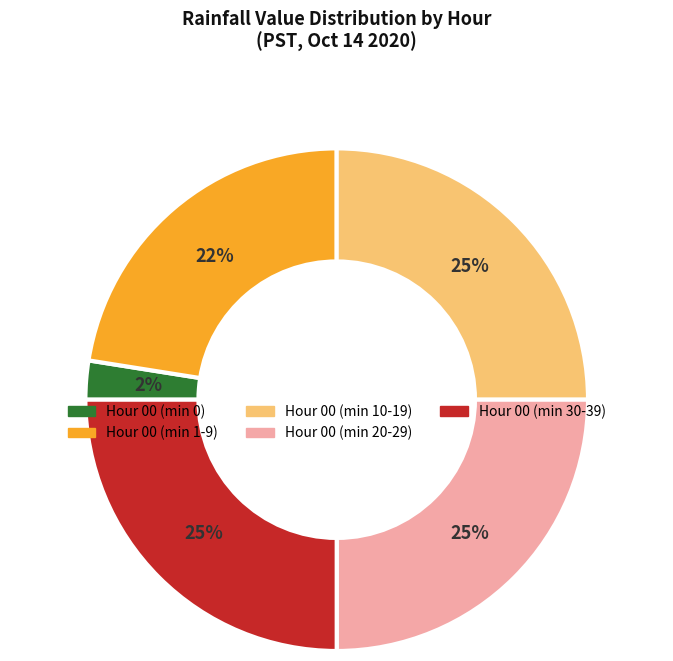

Is there a majority slice in this chart?

No